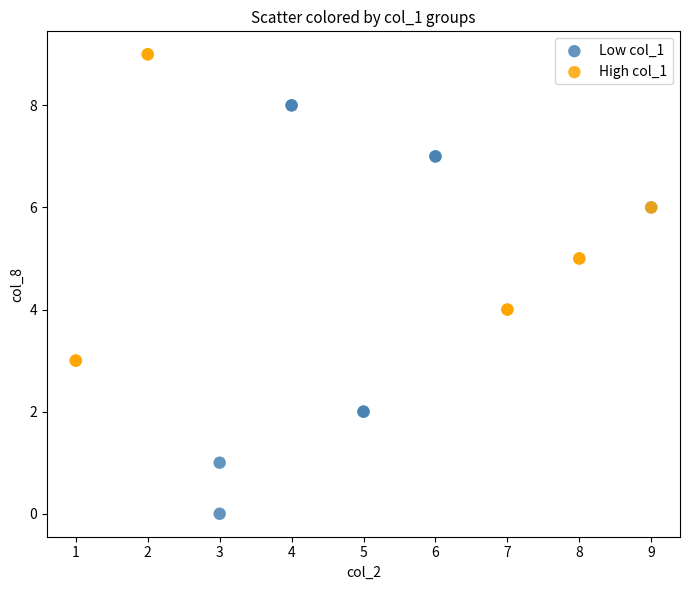

Which series contains the highest Y value?

High col_1